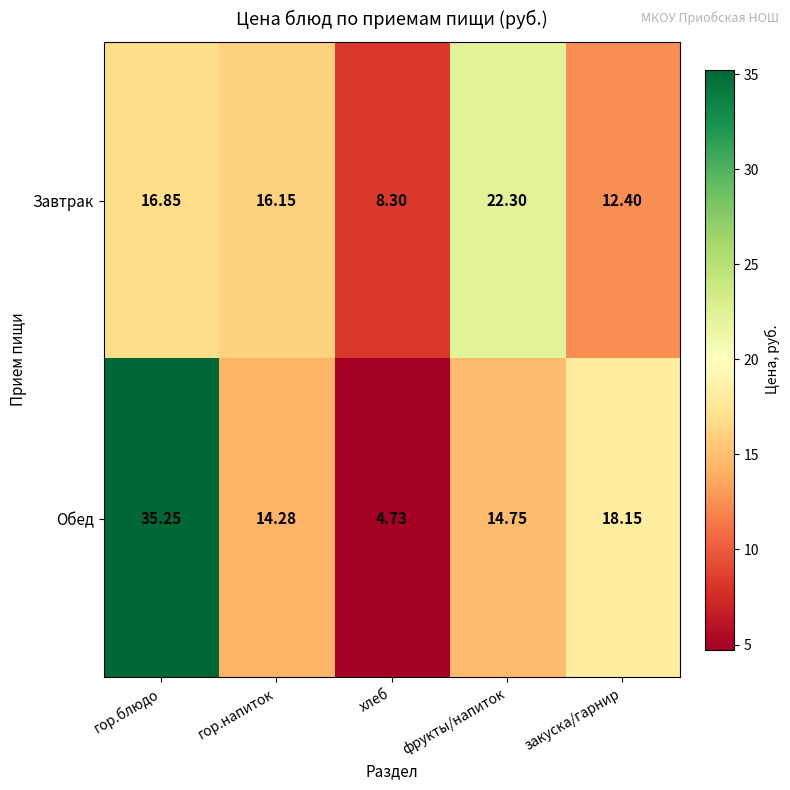

Where does the Обед series first go above 14?

гор.блюдо